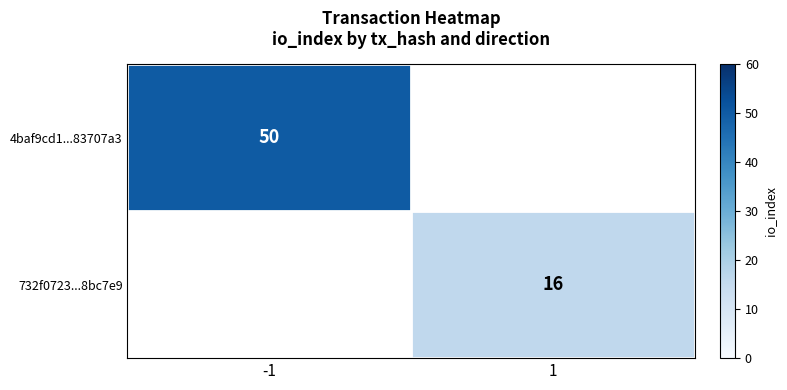

Which has a higher value, 1 or -1?

-1